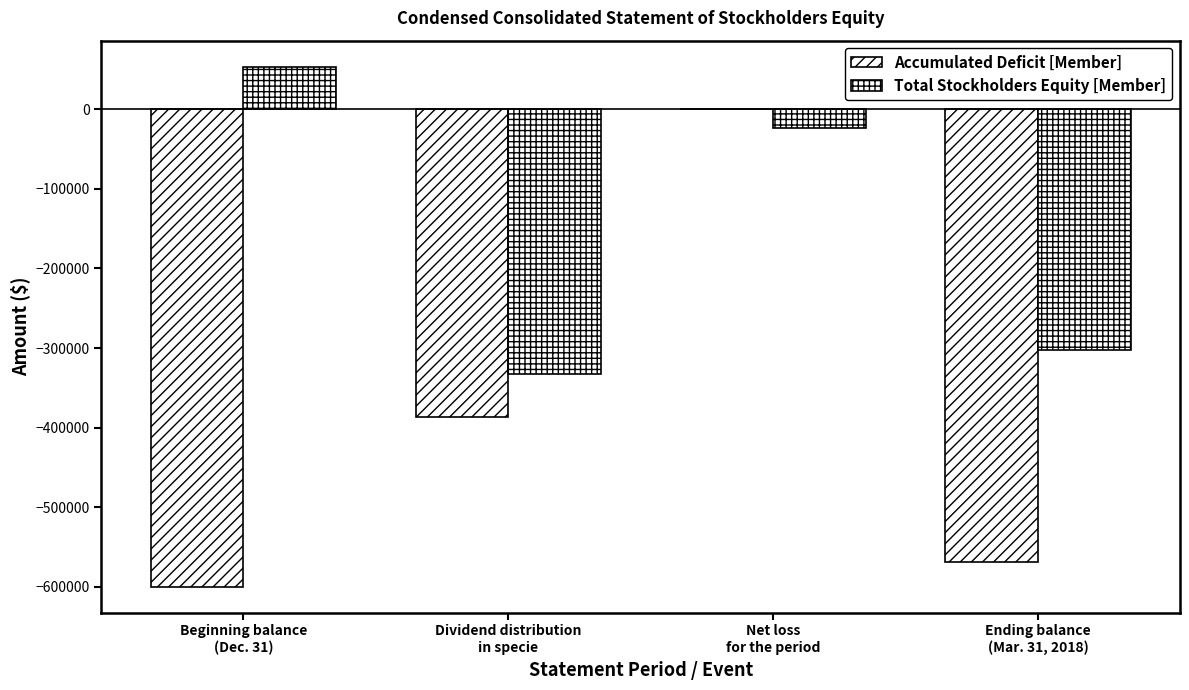

Count the number of data series in this chart.

2